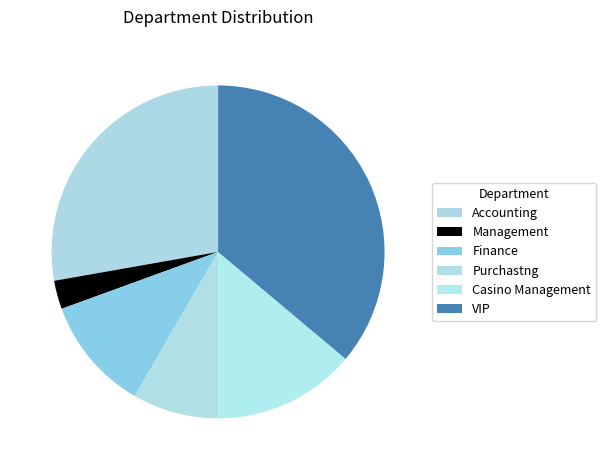

True or false: Finance accounts for 11% of the total.

True